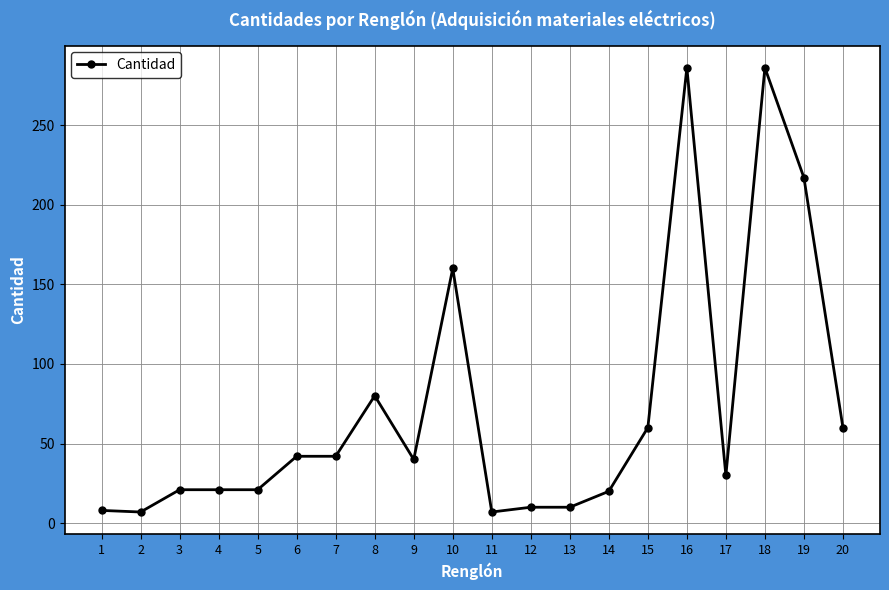

What is the value of the 17th point from the left?

30